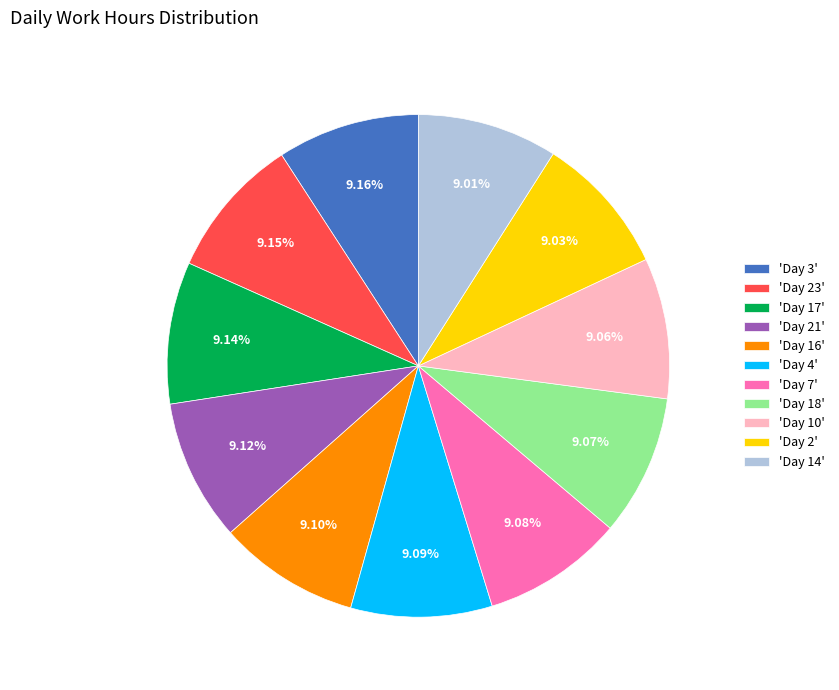

How many slices are in this pie chart?

11